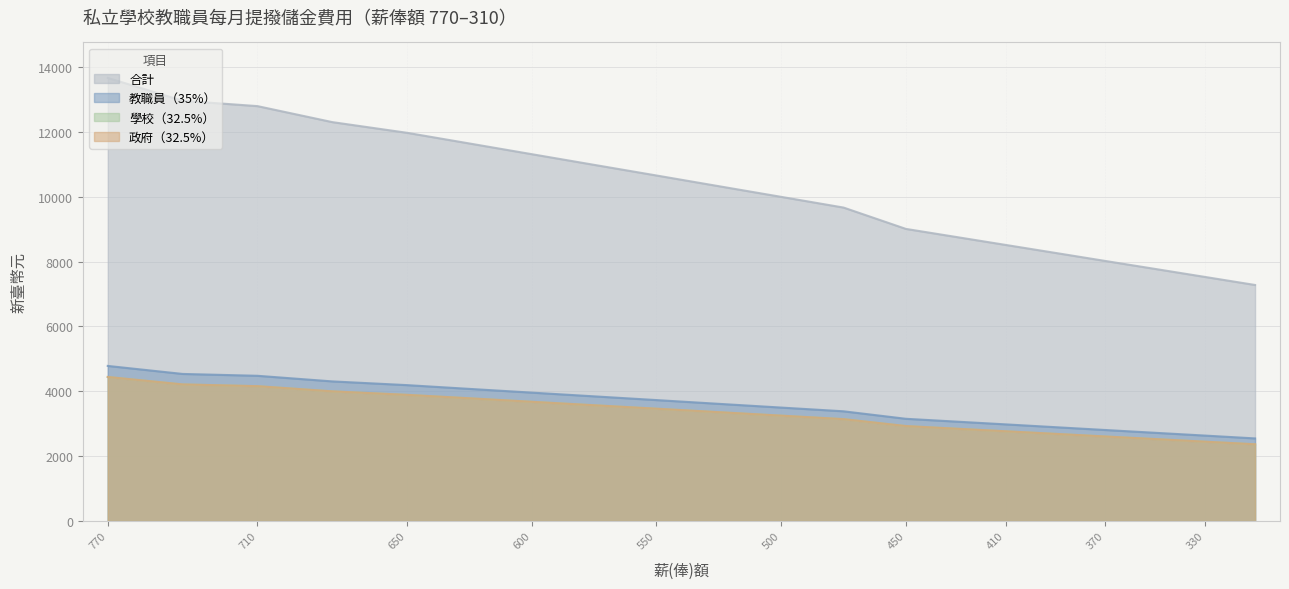

Which category has the lowest value across all series?

310